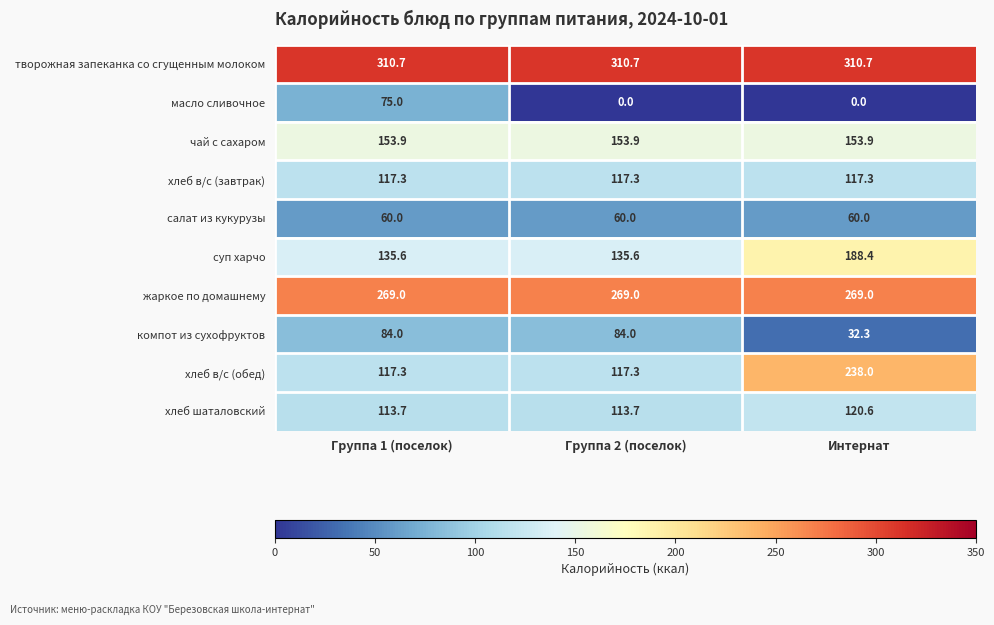

At Интернат, list the series in order from smallest to largest.

масло сливочное, компот из сухофруктов, салат из кукурузы, хлеб в/с (завтрак), хлеб шаталовский, чай с сахаром, суп харчо, хлеб в/с (обед), жаркое по домашнему, творожная запеканка со сгущенным молоком